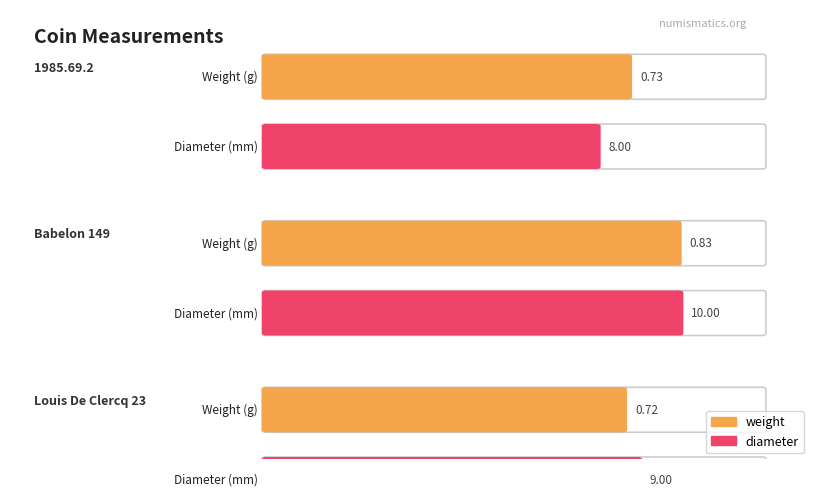

At which category is the sum across all series the highest?

Babelon 149